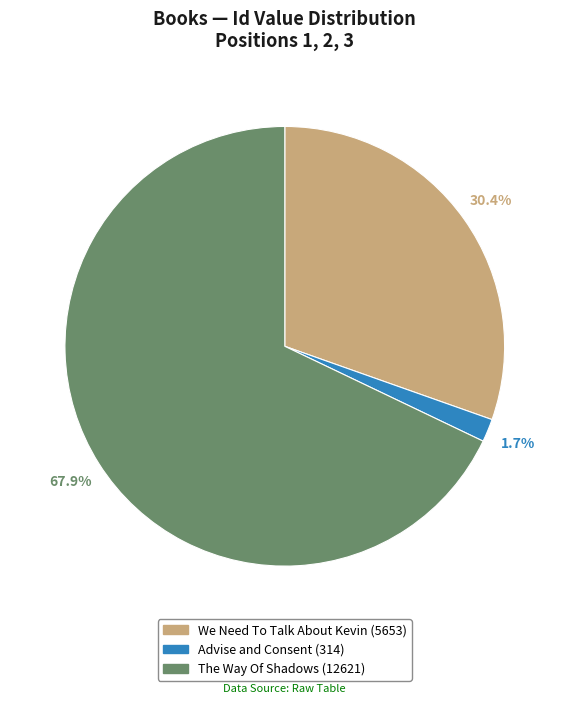

The The Way Of Shadows (12621) slice represents 74% of the pie. True or false?

False